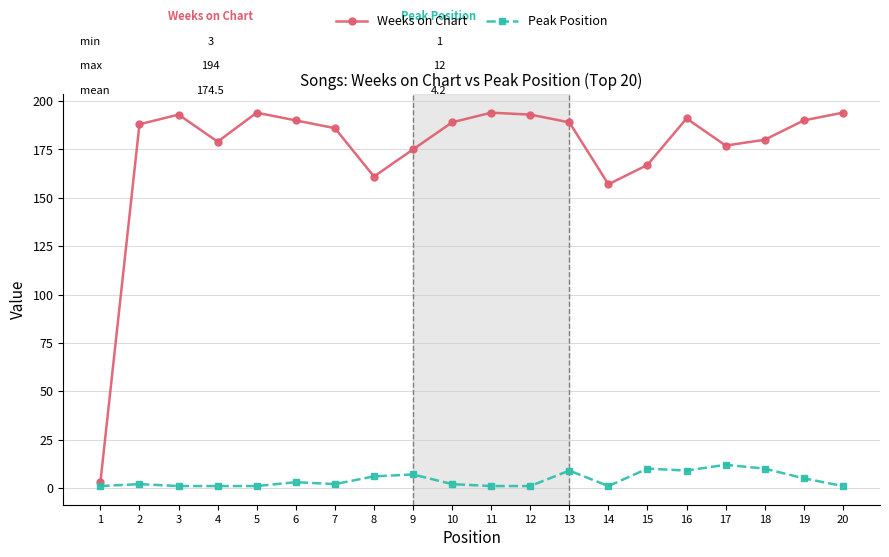

True or false: Weeks on Chart and Peak Position cross at least once.

False